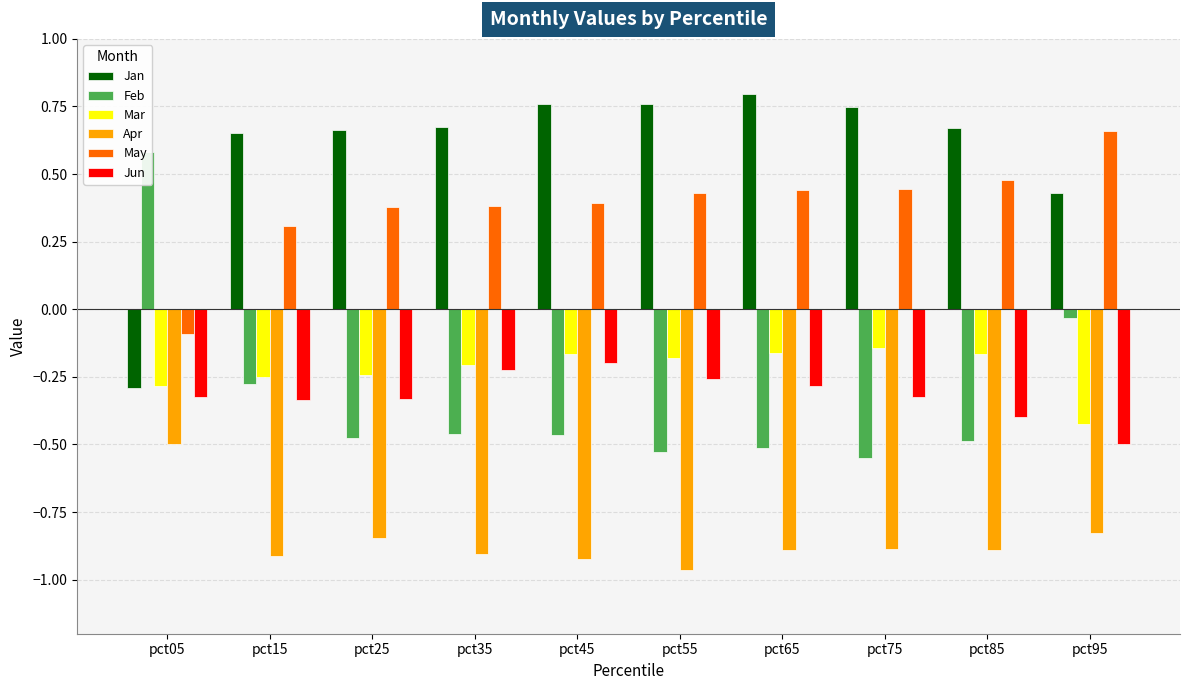

What is the difference between the highest and lowest values at pct05?

1.1